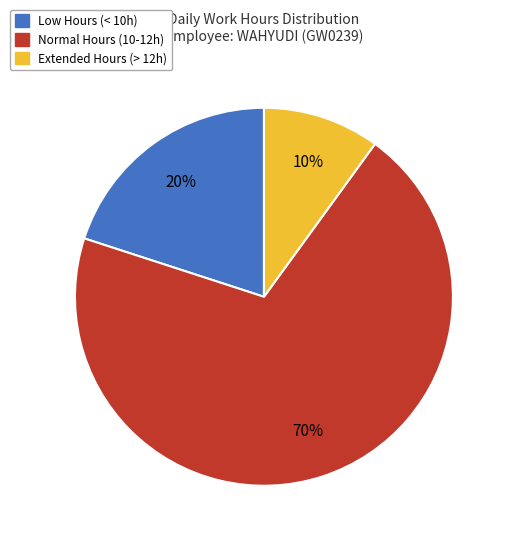

To the nearest percent, what is the difference between the largest and smallest slice percentages?

60%